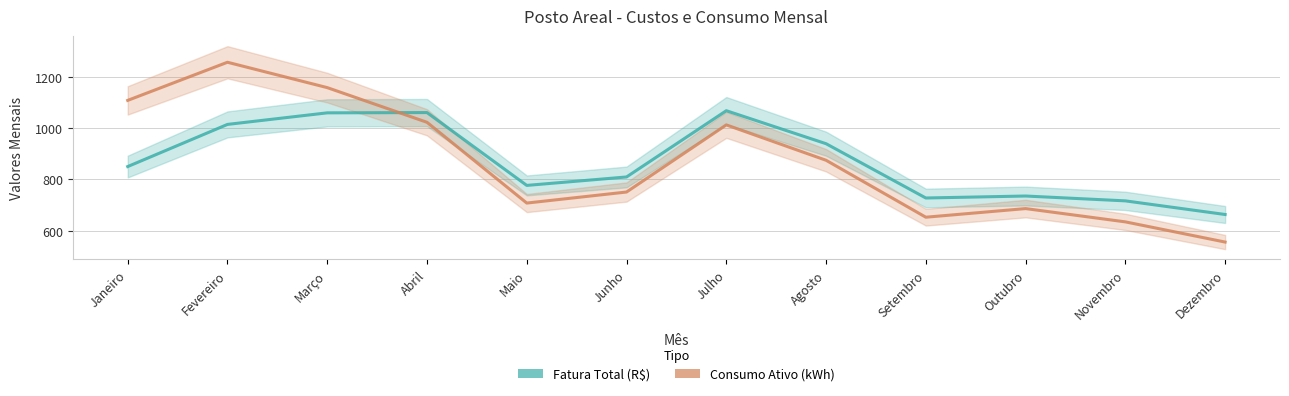

What is the total value across all series at Novembro?

1350.4